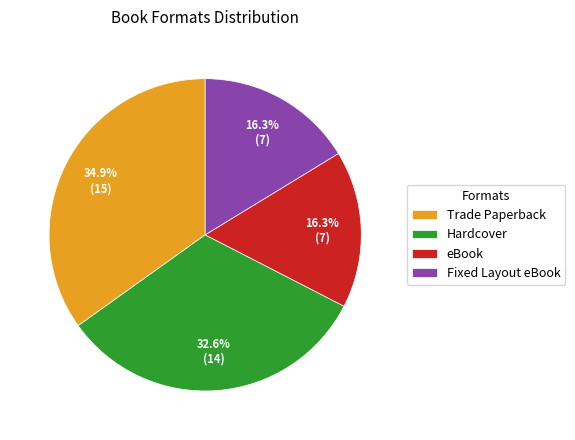

Which slice is the largest?

Trade Paperback